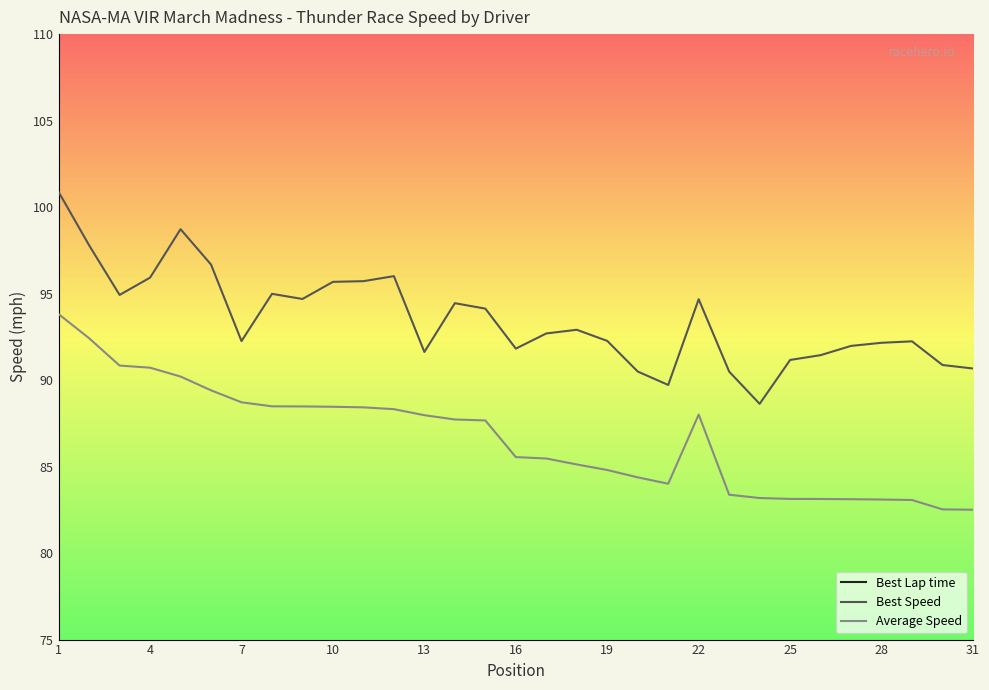

True or false: Best Speed and Average Speed cross at least once.

False